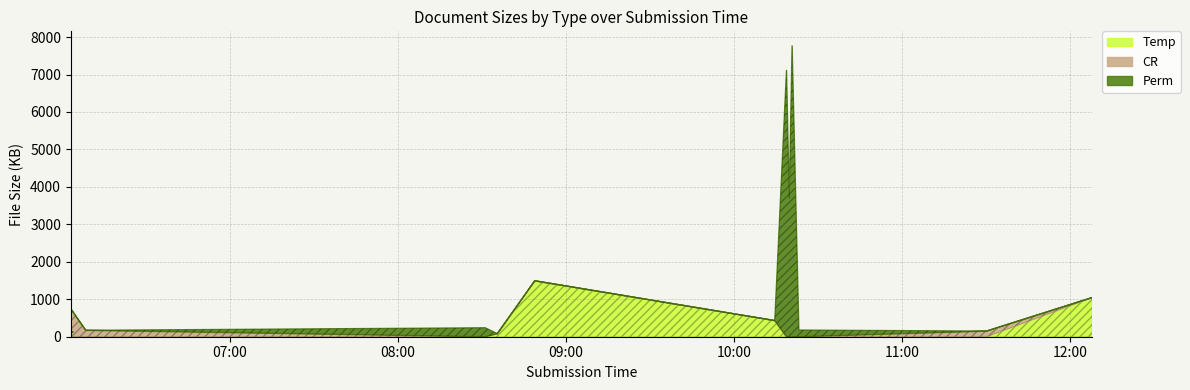

Which series has the largest range (max minus min)?

Perm